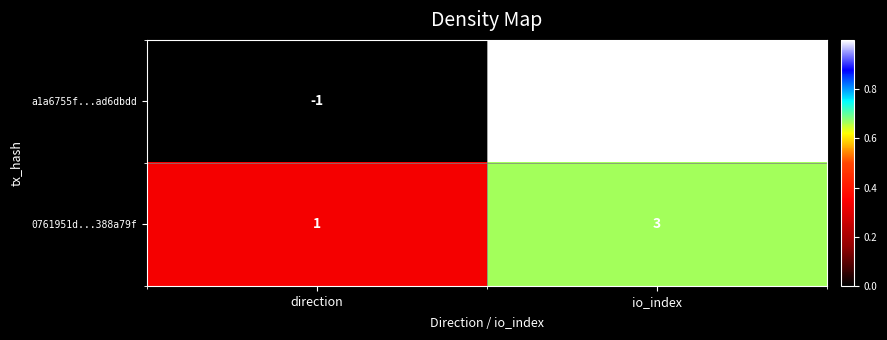

At io_index, list the series in order from largest to smallest.

a1a6755f...ad6dbdd, 0761951d...388a79f